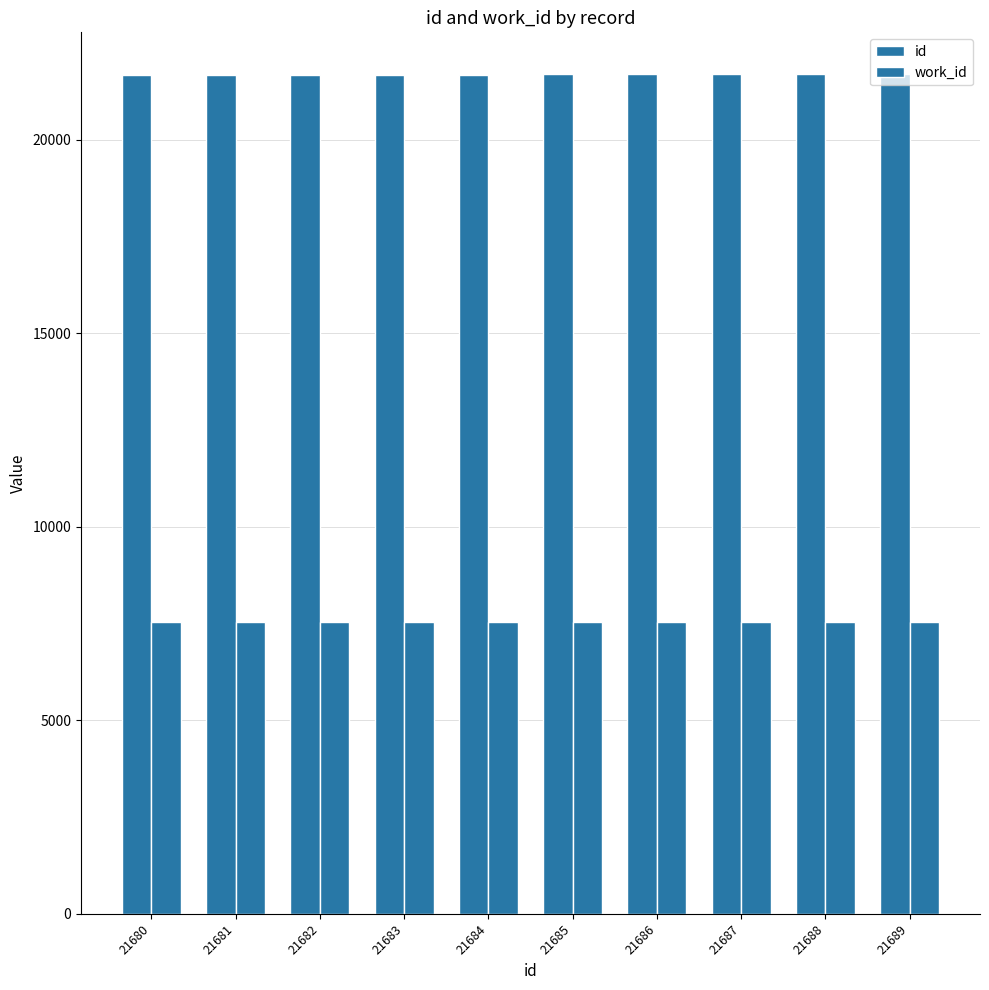

What is the sum of the id values at 21680 and 21682?

43362